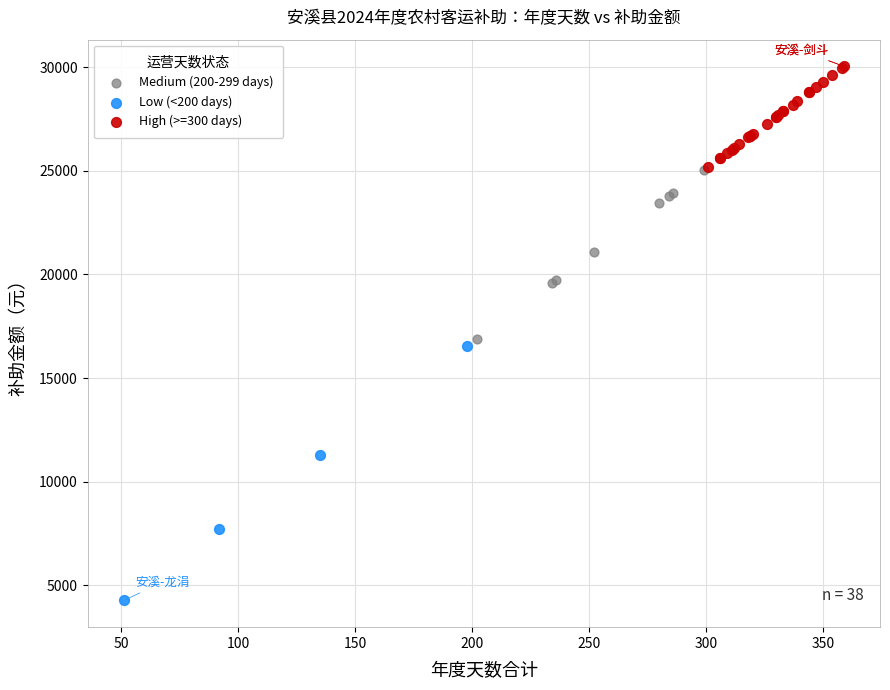

Which series reaches the maximum Y coordinate?

High (>=300 days)